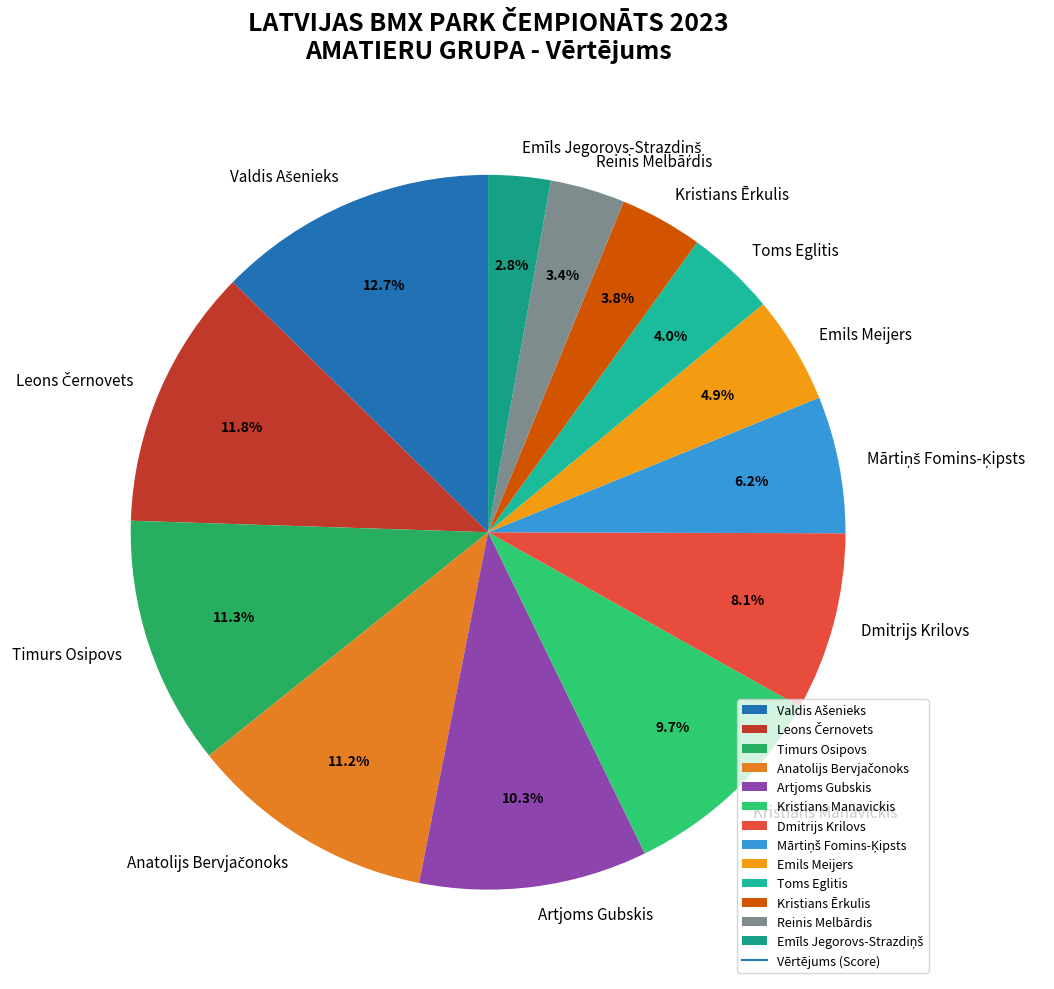

What portion of the pie excludes Reinis Melbārdis?

96.6%